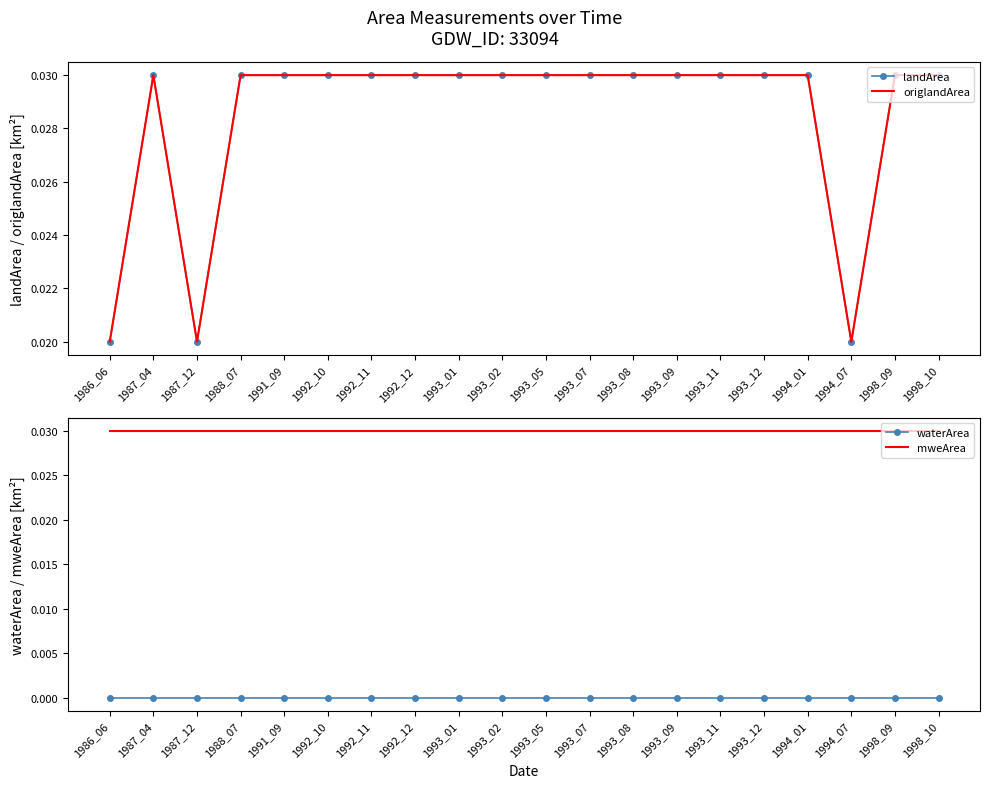

Rank the categories by mweArea value from highest to lowest.

1986_06, 1987_04, 1987_12, 1988_07, 1991_09, 1992_10, 1992_11, 1992_12, 1993_01, 1993_02, 1993_05, 1993_07, 1993_08, 1993_09, 1993_11, 1993_12, 1994_01, 1994_07, 1998_09, 1998_10